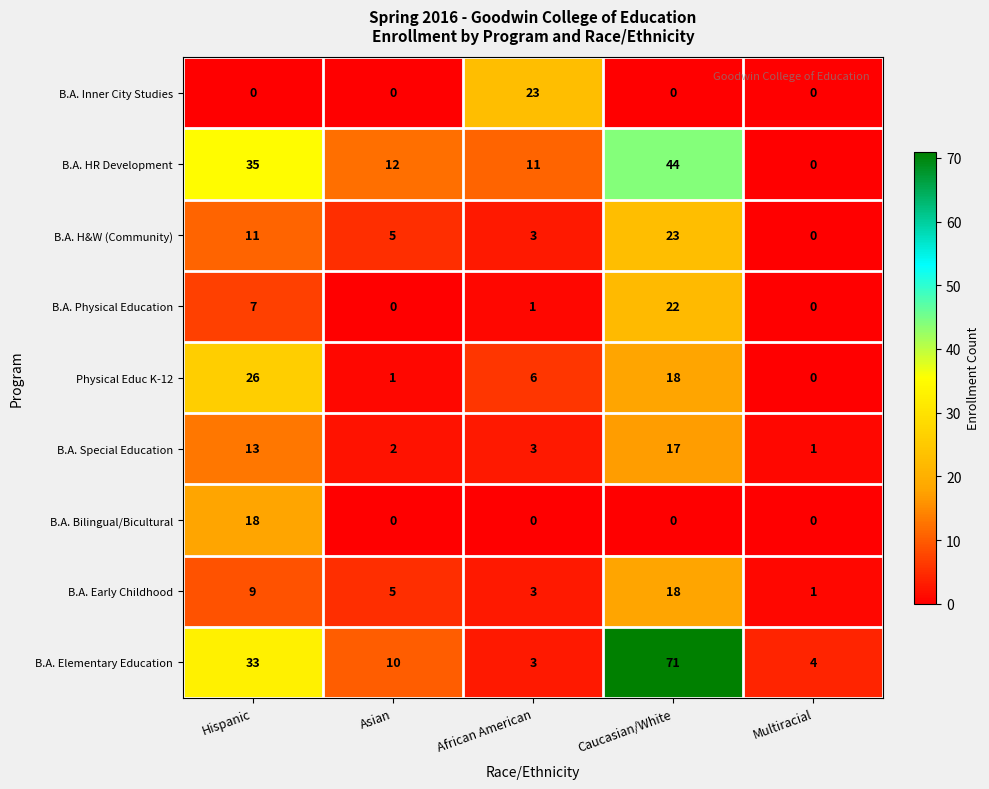

The B.A. Physical Education series shows 5 at Caucasian/White. True or false?

False